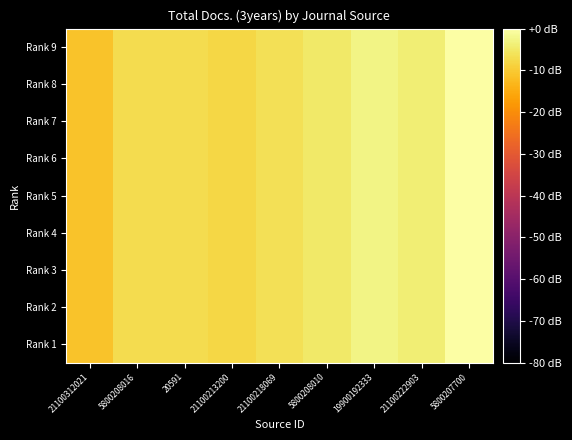

At which category does the chart reach its minimum across all series?

21100312021